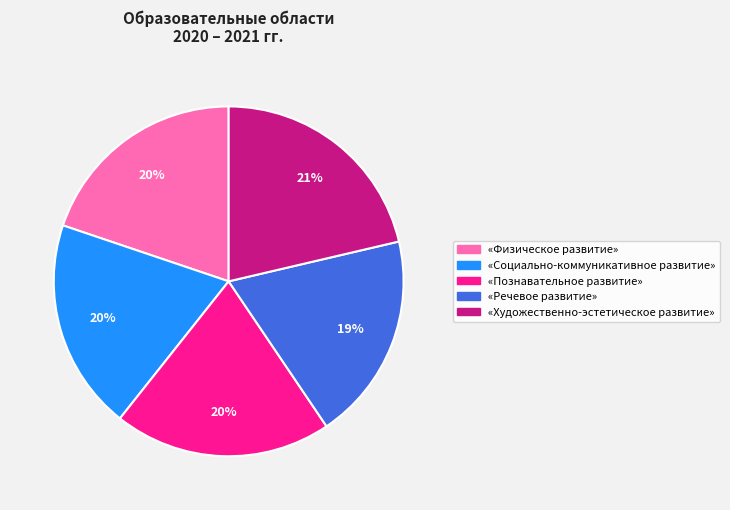

What is the largest slice in the pie chart?

«Художественно-эстетическое развитие»